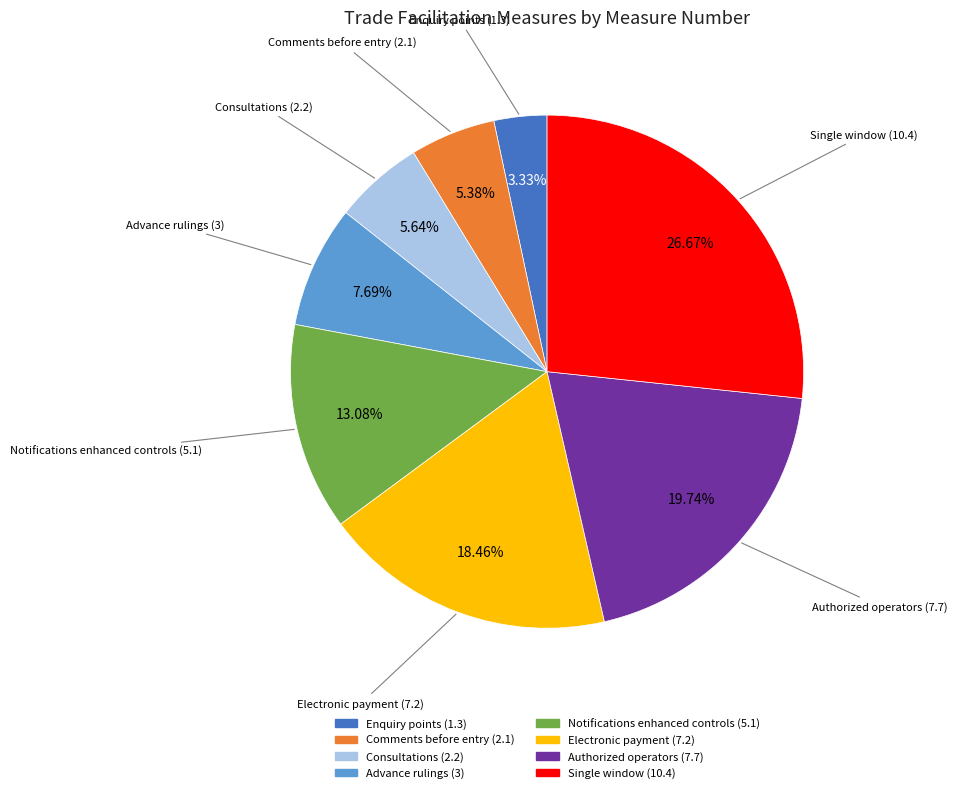

How many slices are in this pie chart?

8